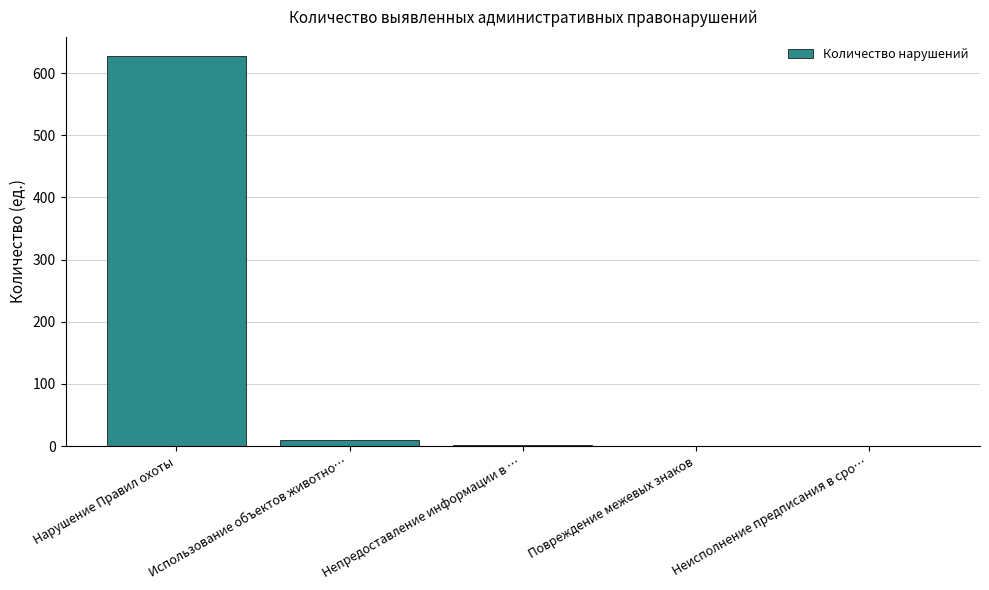

What is the maximum value shown in the chart?

627